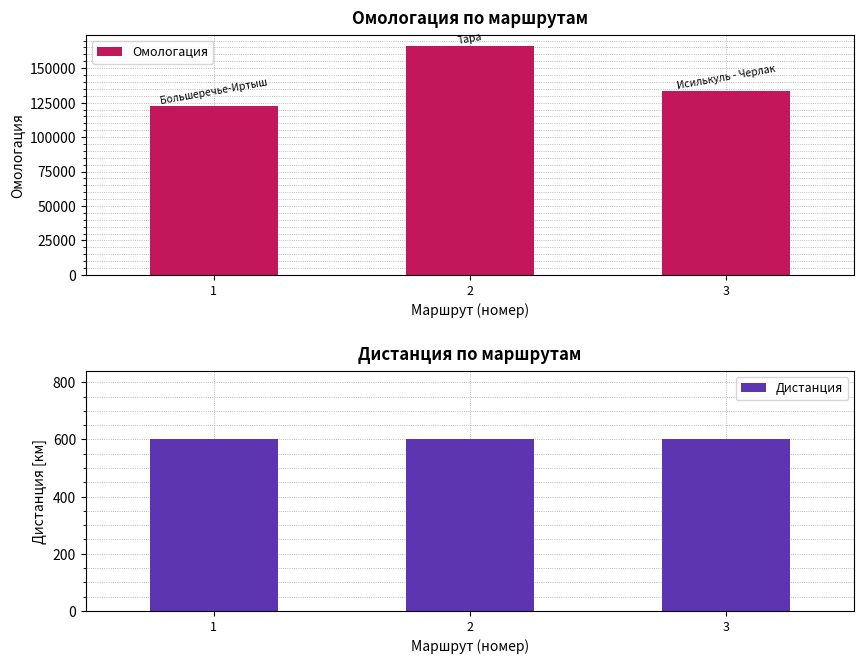

List the series in order of their overall mean, highest first.

Омологация, Дистанция